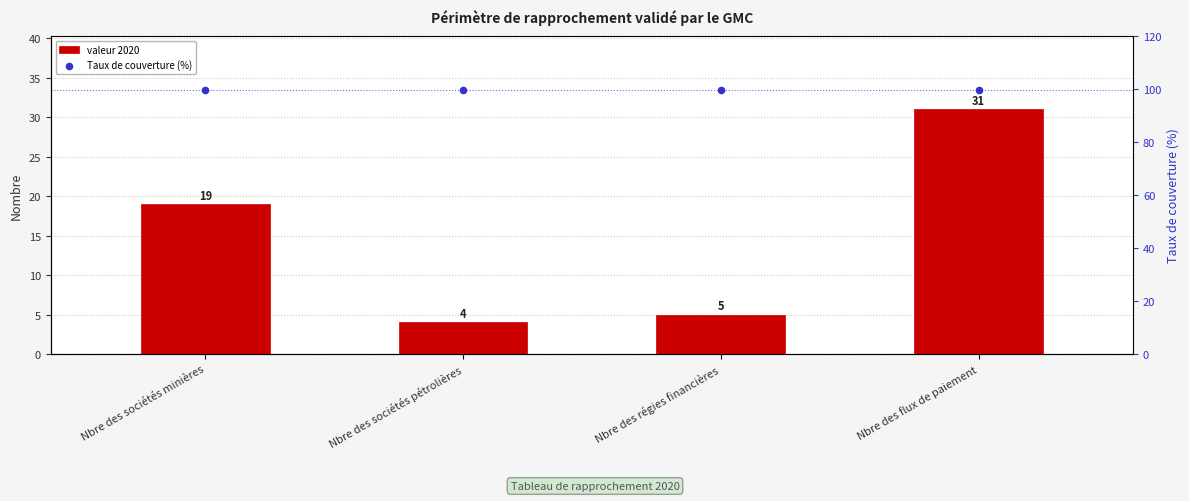

At how many categories does at least one series exceed 78?

4